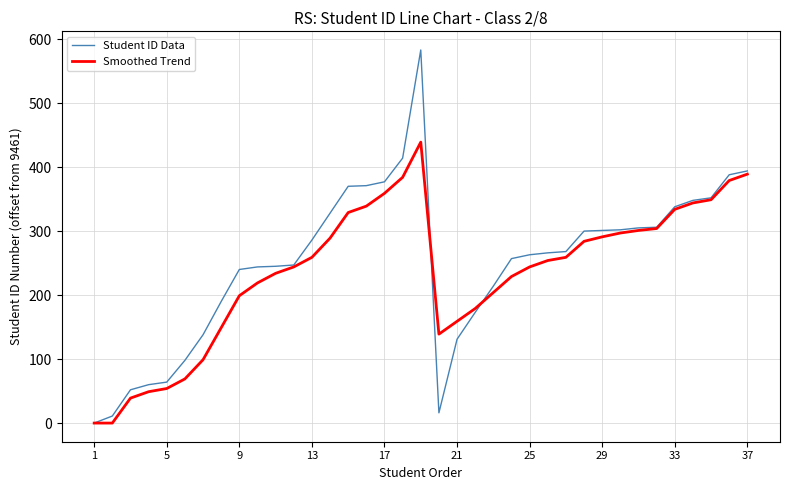

What is the maximum value for Student ID Data?

583